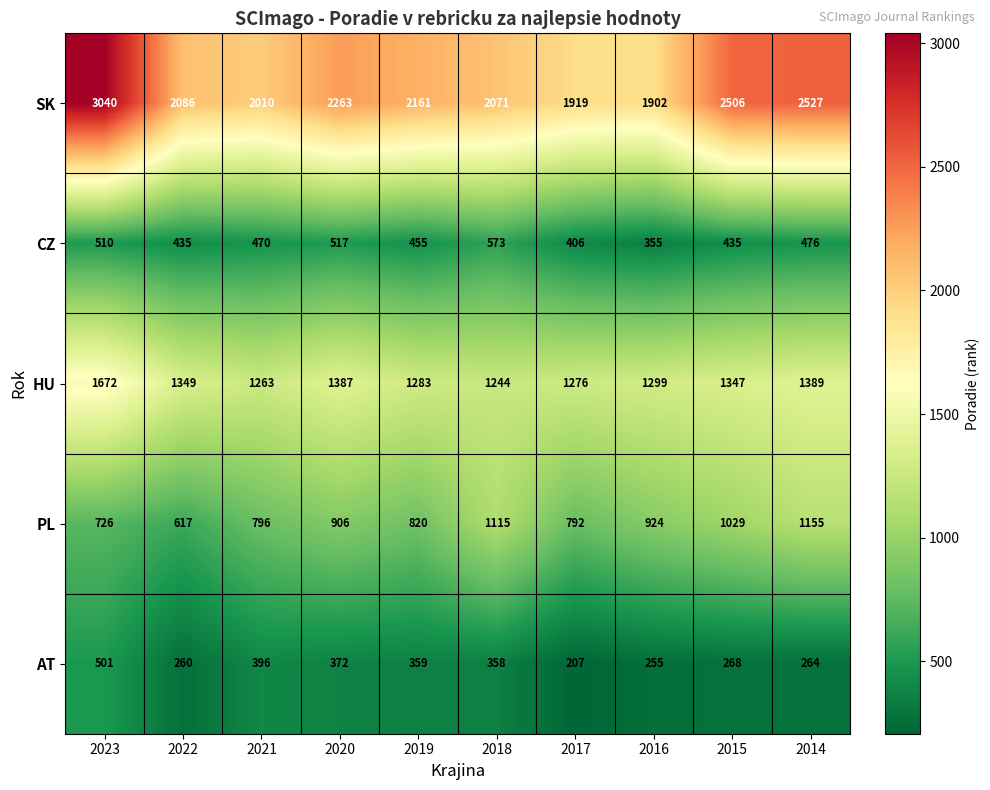

Rank the categories by PL value from highest to lowest.

2014, 2018, 2015, 2016, 2020, 2019, 2021, 2017, 2023, 2022